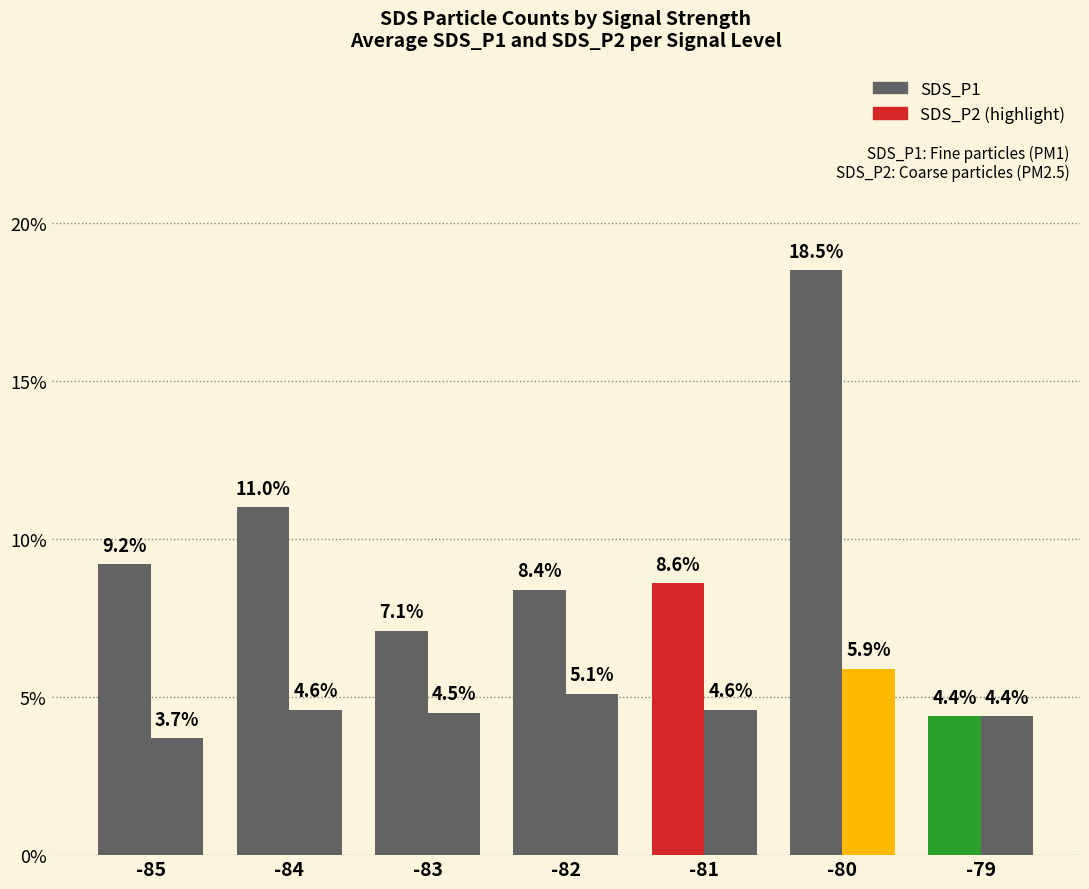

Does the chart contain any negative values?

No